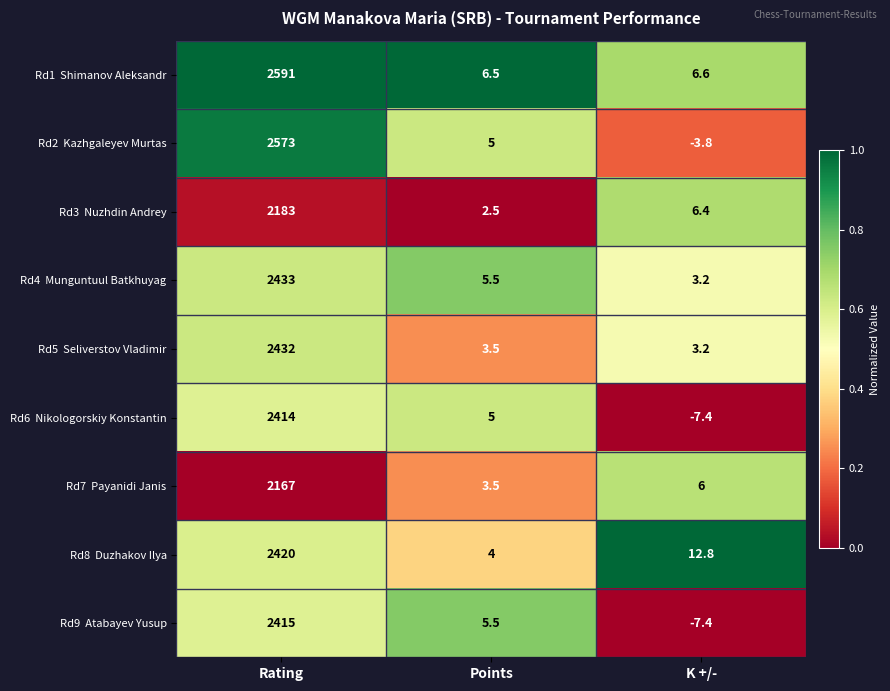

What is the difference between the highest and lowest values at Rating?

424.0